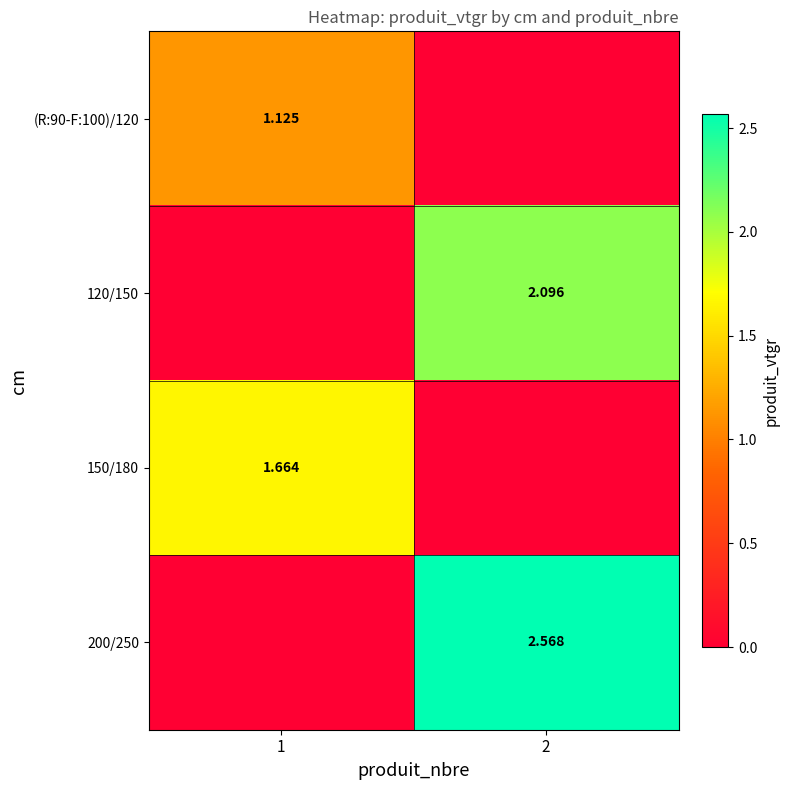

How many positive values does the 200/250 series have?

1